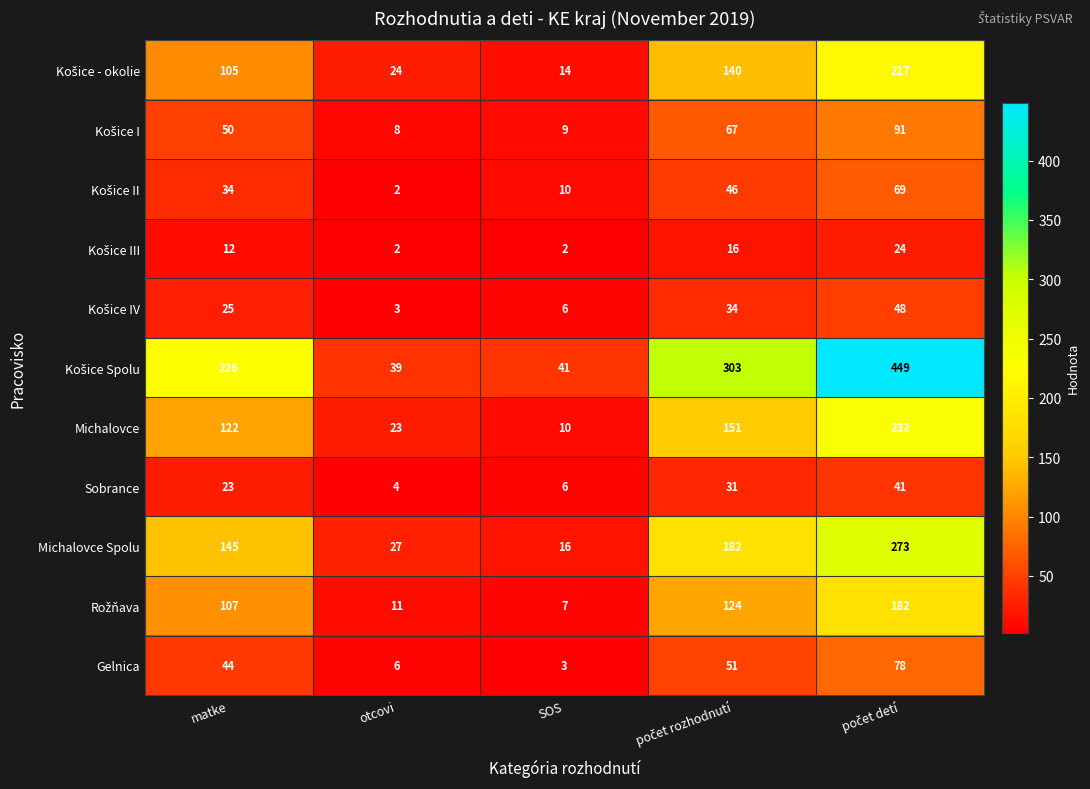

Is it true that Sobrance equals 4 at otcovi?

True